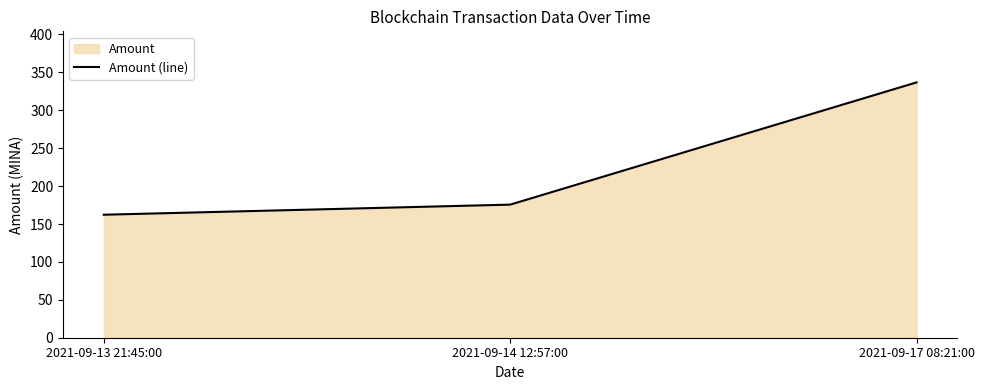

What is the sum of all values?

674.6